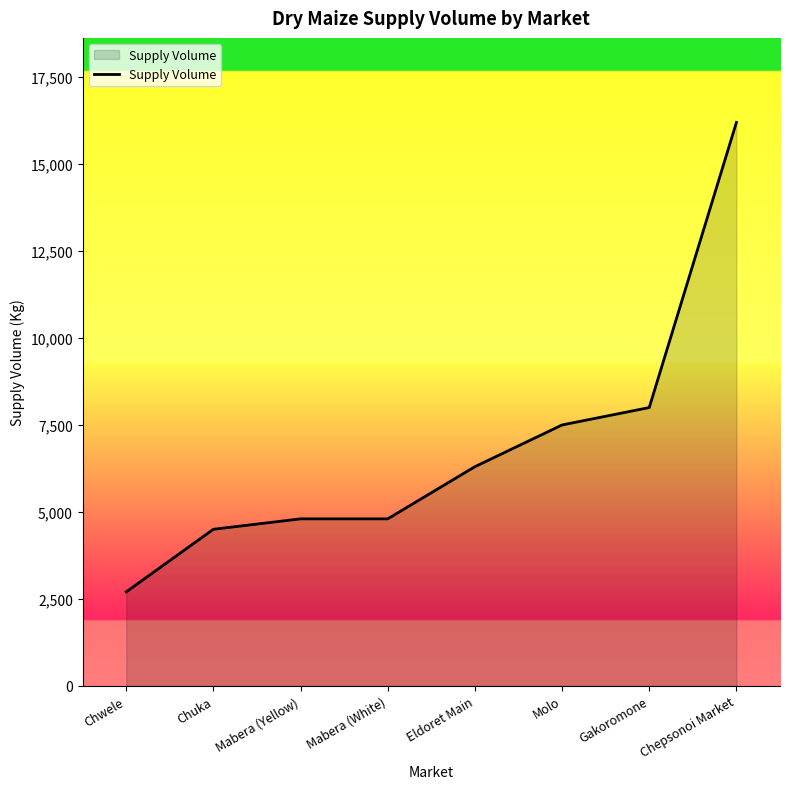

The chart shows a value of 6796 at Chuka. True or false?

False